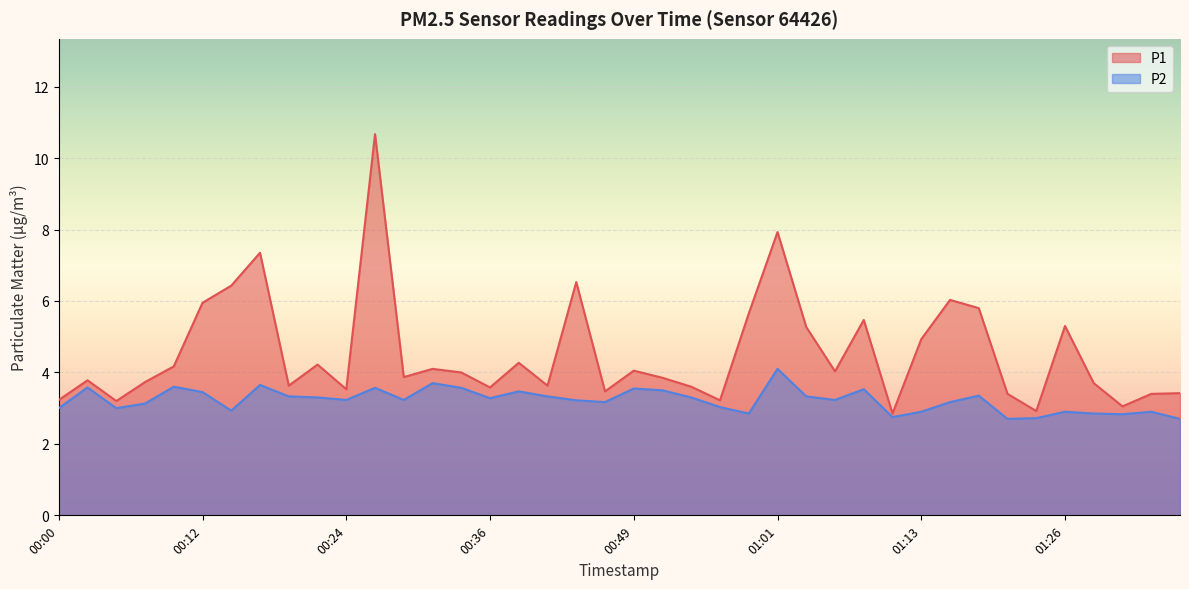

Does the chart display data point markers on the line(s)?

No